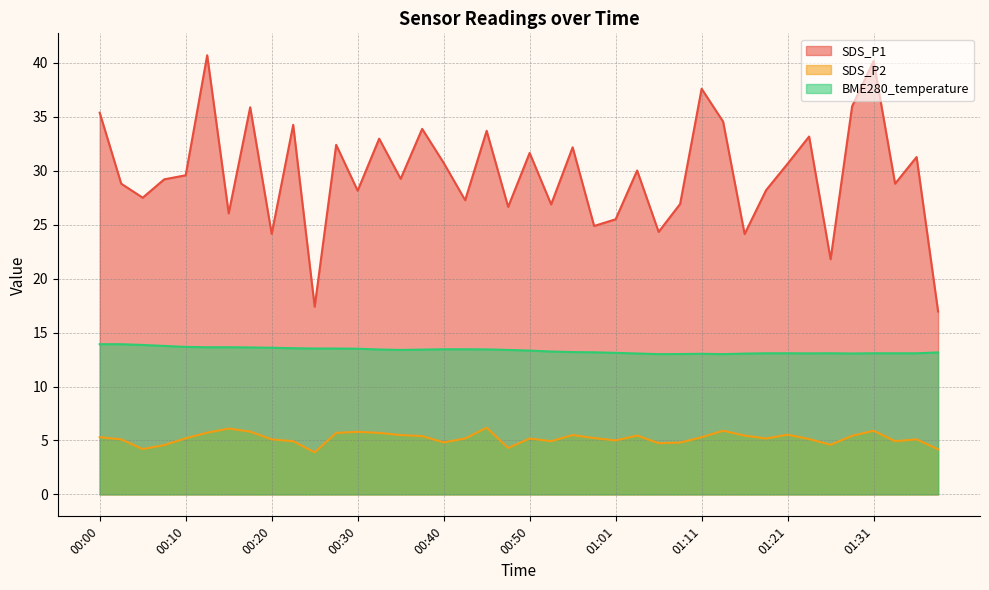

What is the label of the 36th point from the left?

01:28